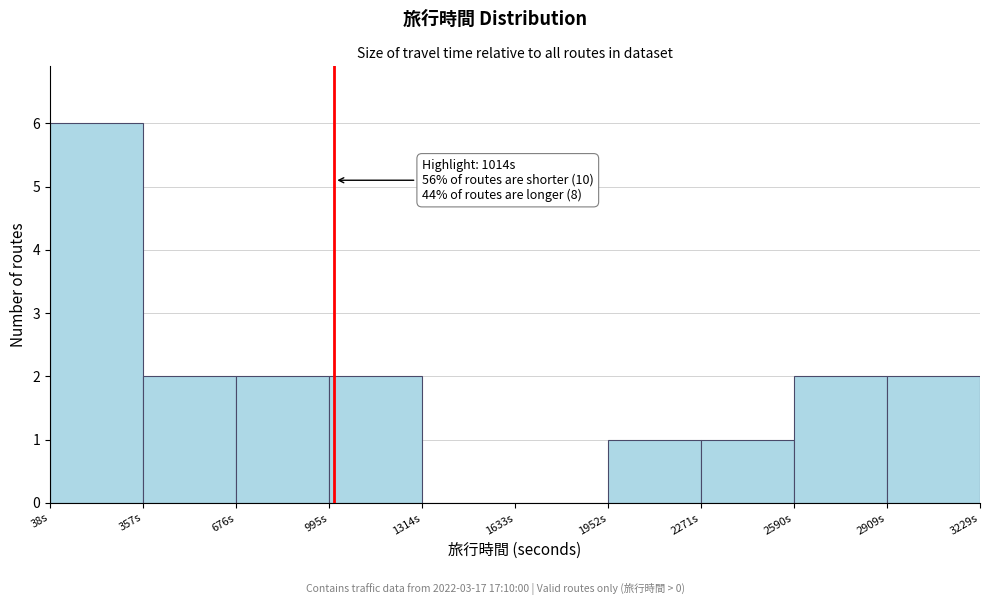

Which range on the x-axis has the tallest bar?

50 to 350